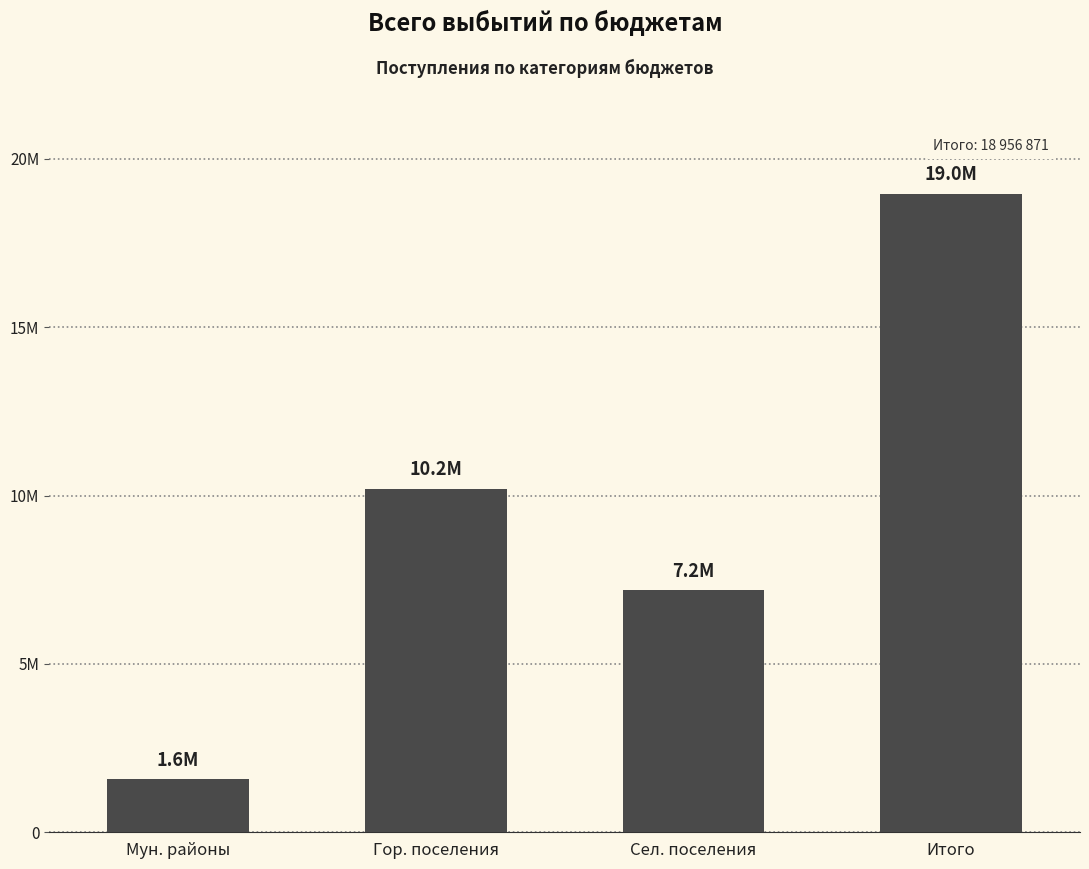

Reading left to right, list all the values displayed in this chart.

1569628.0	10198214.8	7189028.5	18956871.3